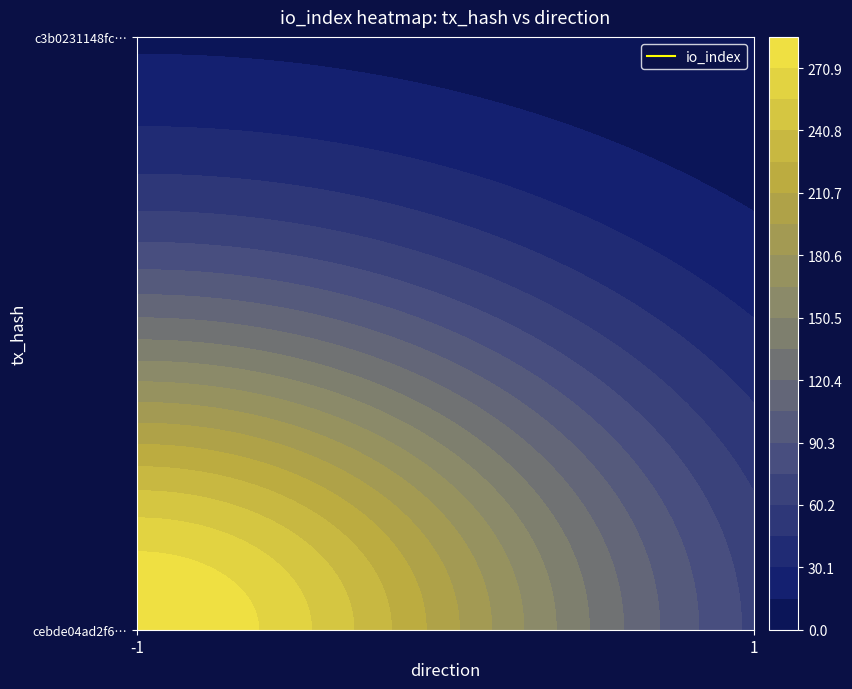

Which category has the lowest value in the c3b0231148fcb059282baab5e1a5c9a86c5915a series?

-1